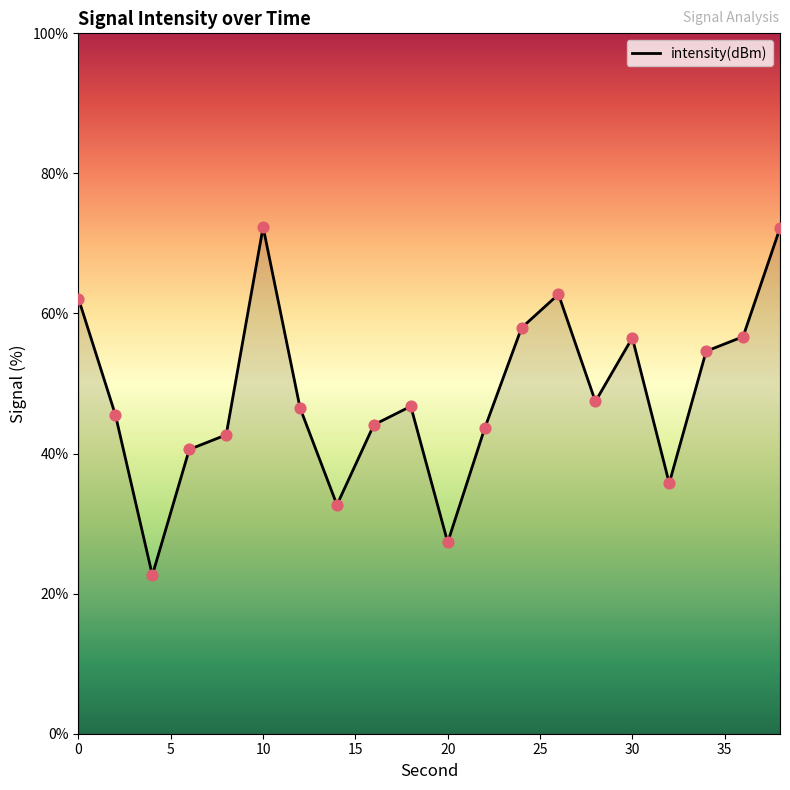

What is the greatest value displayed?

72.3